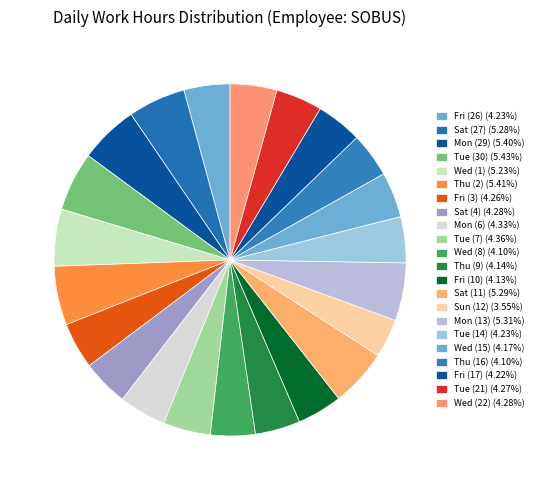

Which has a higher value, Thu (16) or Sat (11)?

Sat (11)